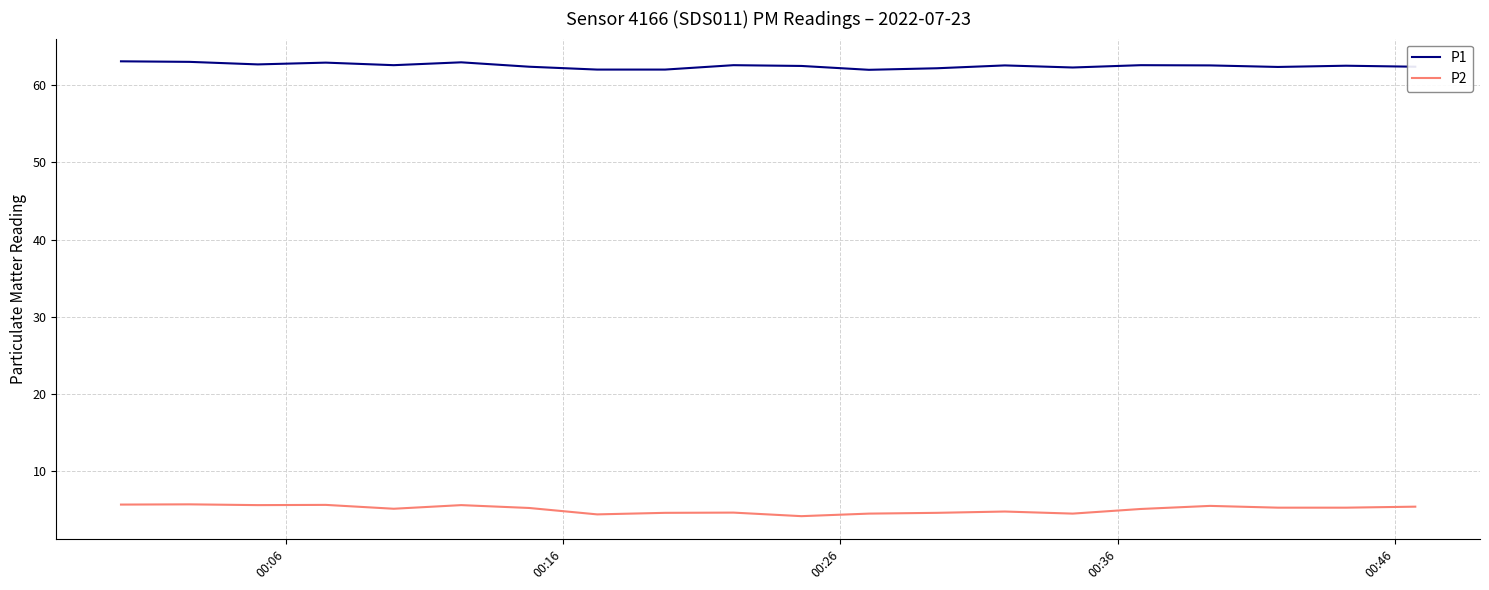

Which series has the largest total across all categories?

P1